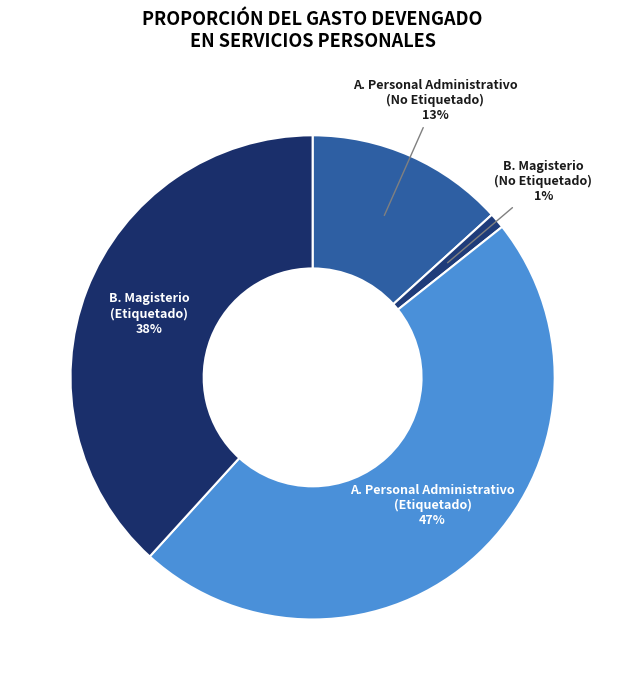

Is there a majority slice in this chart?

No